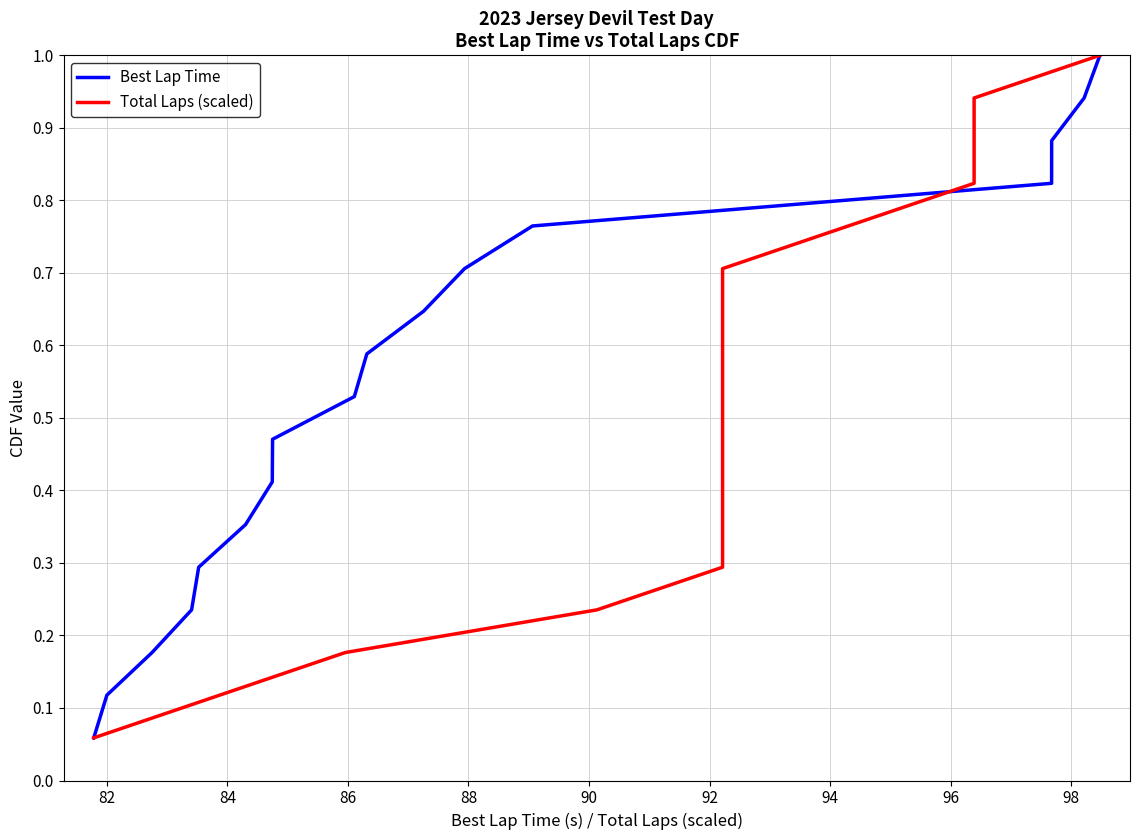

What is the maximum value for Best Lap Time?

1.0